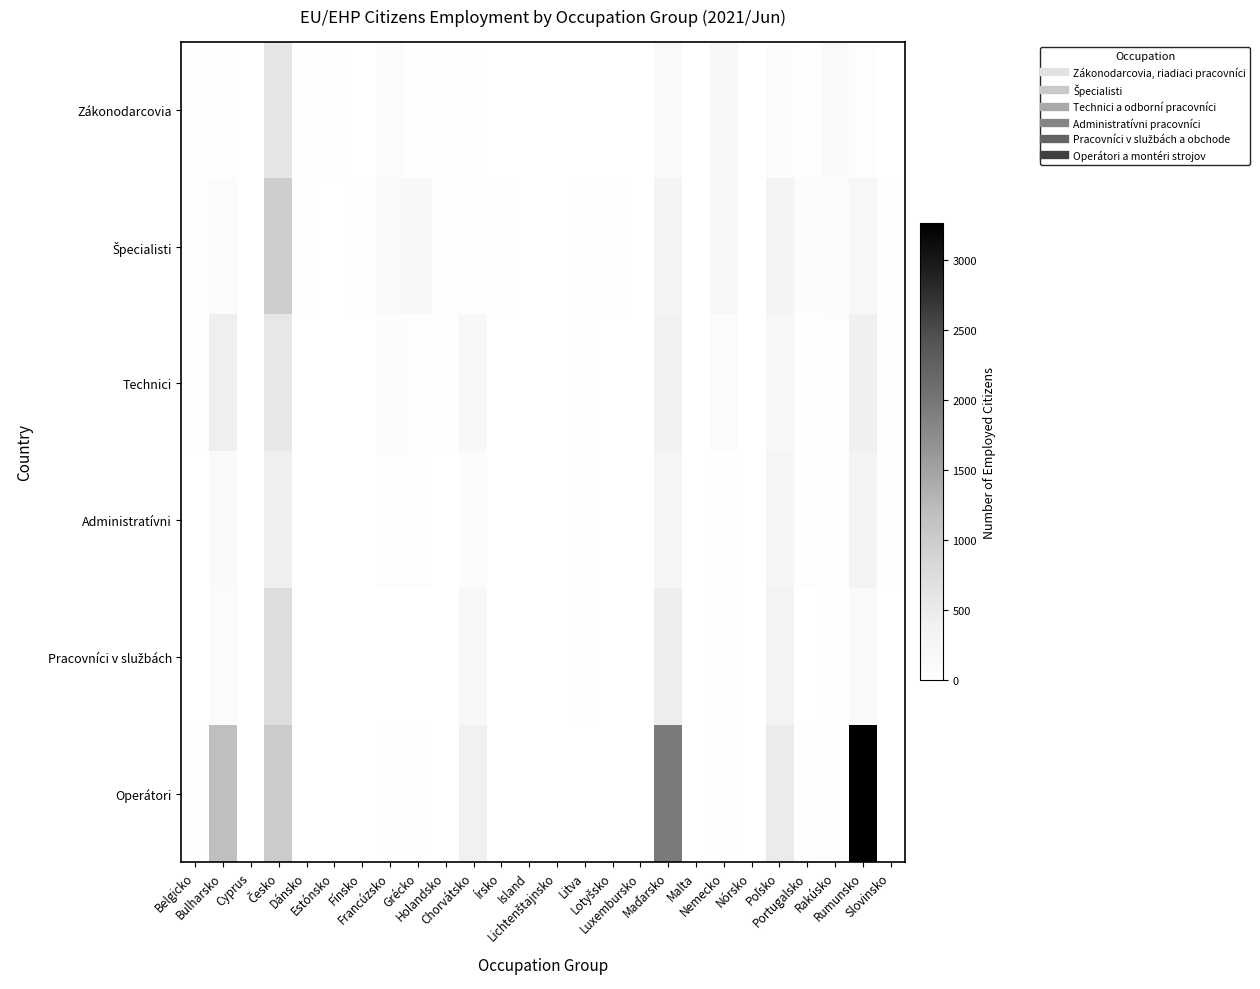

How many categories are shown in the chart?

26